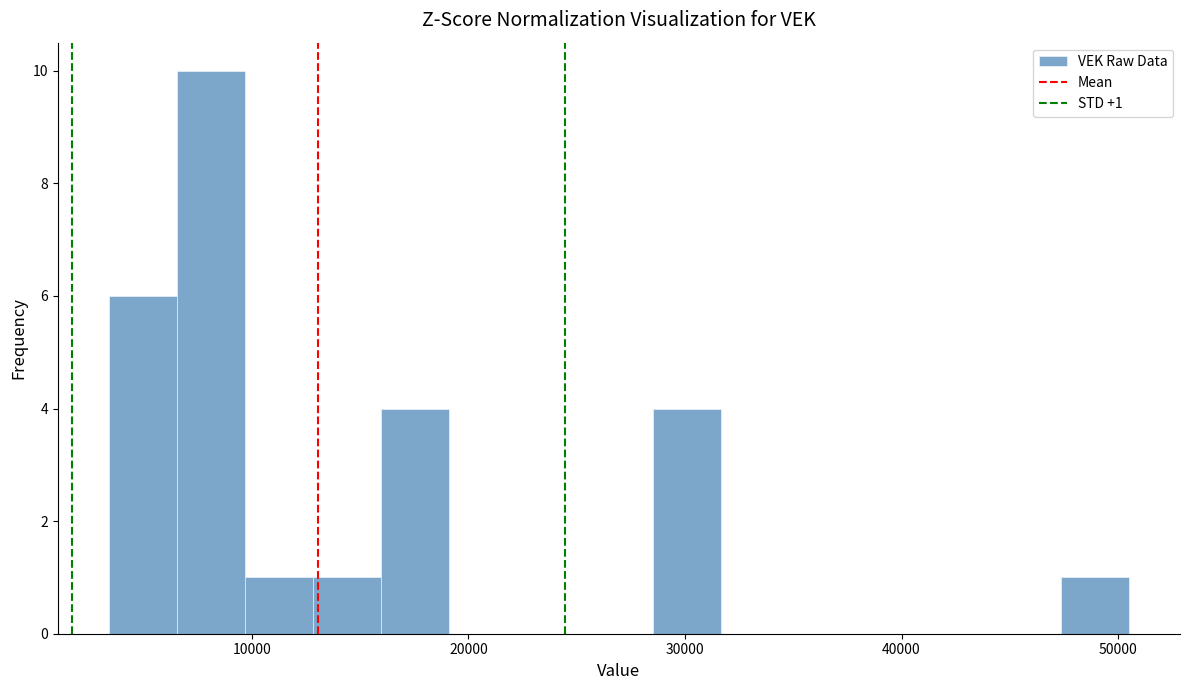

Around what value on the x-axis is the tallest bar? Give the approximate position of its centre, as read against the axis.

8000